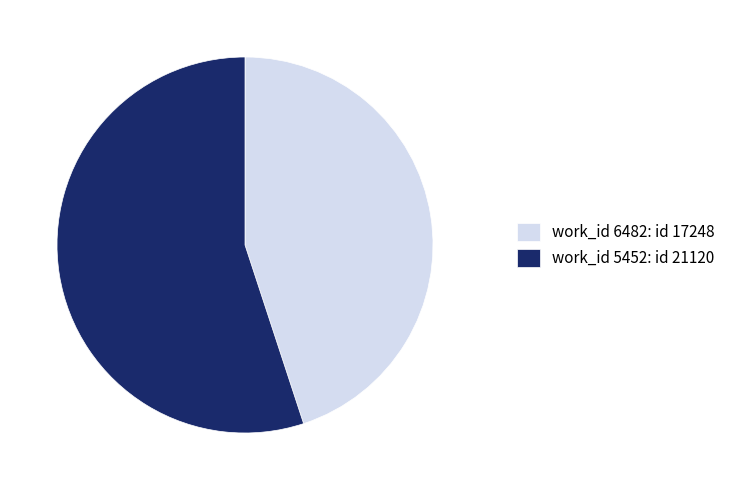

Which category has the biggest portion of the pie?

work_id 5452: id 21120